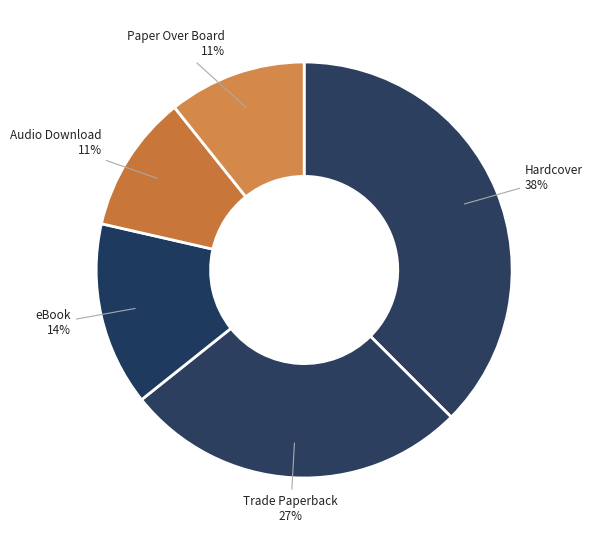

What is the largest slice in the pie chart?

Hardcover